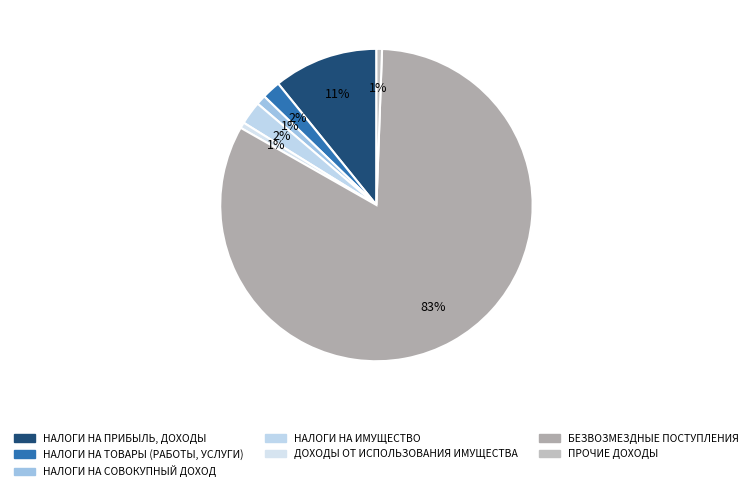

Is there a majority slice in this chart?

Yes